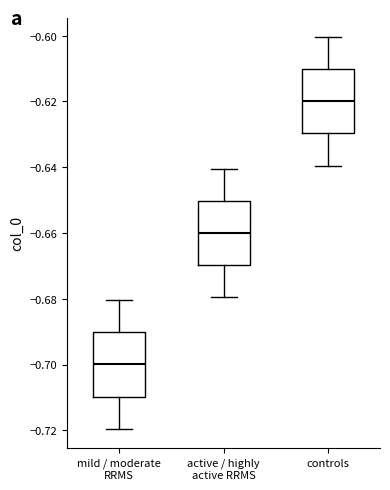

Which box has the highest median line?

controls